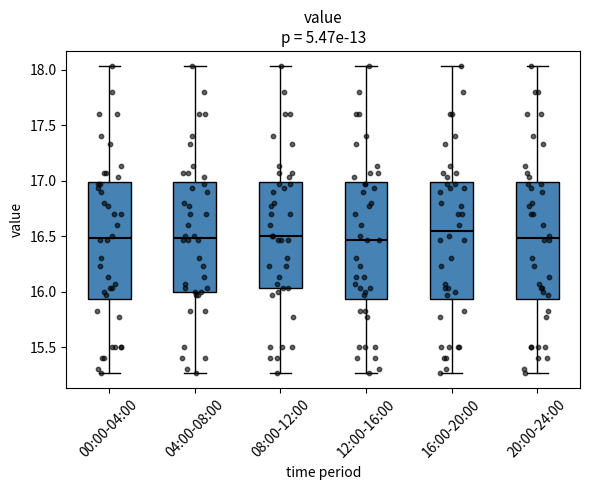

Where does the lower whisker of the box for 20:00-24:00 end on the y-axis? The values are not printed on the chart, so give them approximately, as read against the axis.

15.25